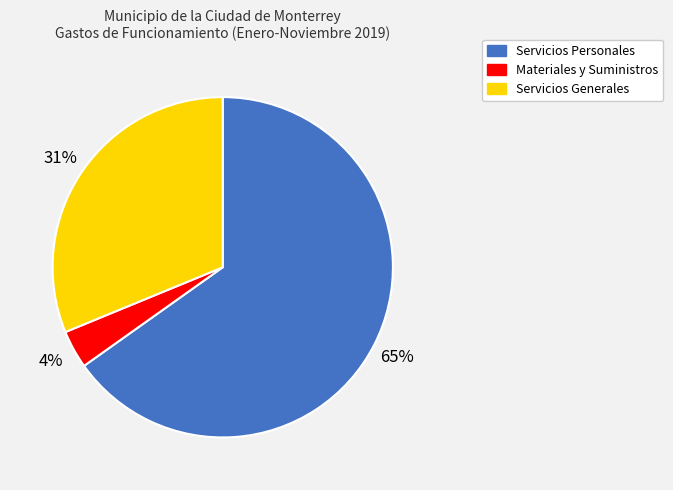

Does Materiales y Suministros represent more than half of the total?

No